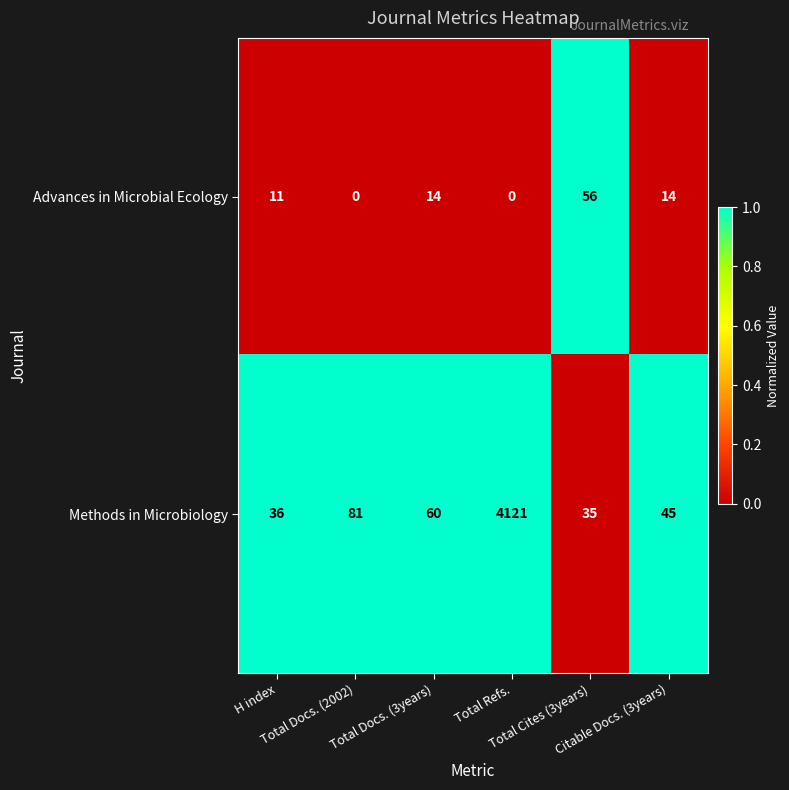

What is the maximum value for Methods in Microbiology?

4121